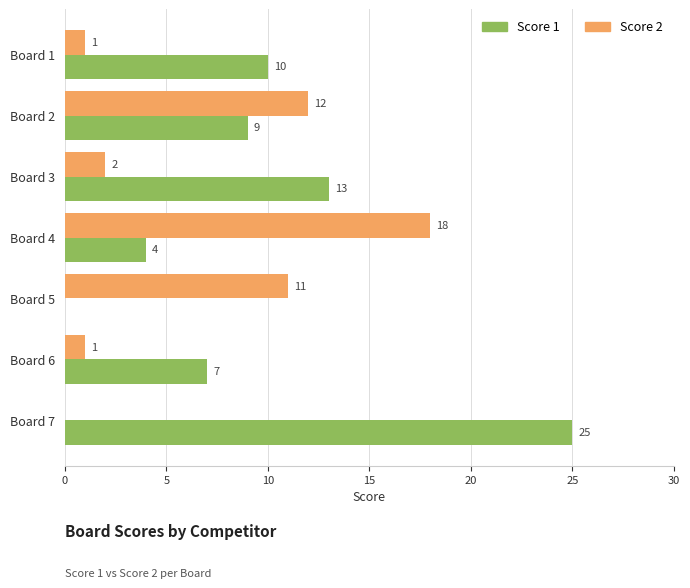

The value of Score 1 at Board 7 is 25. True or false?

True